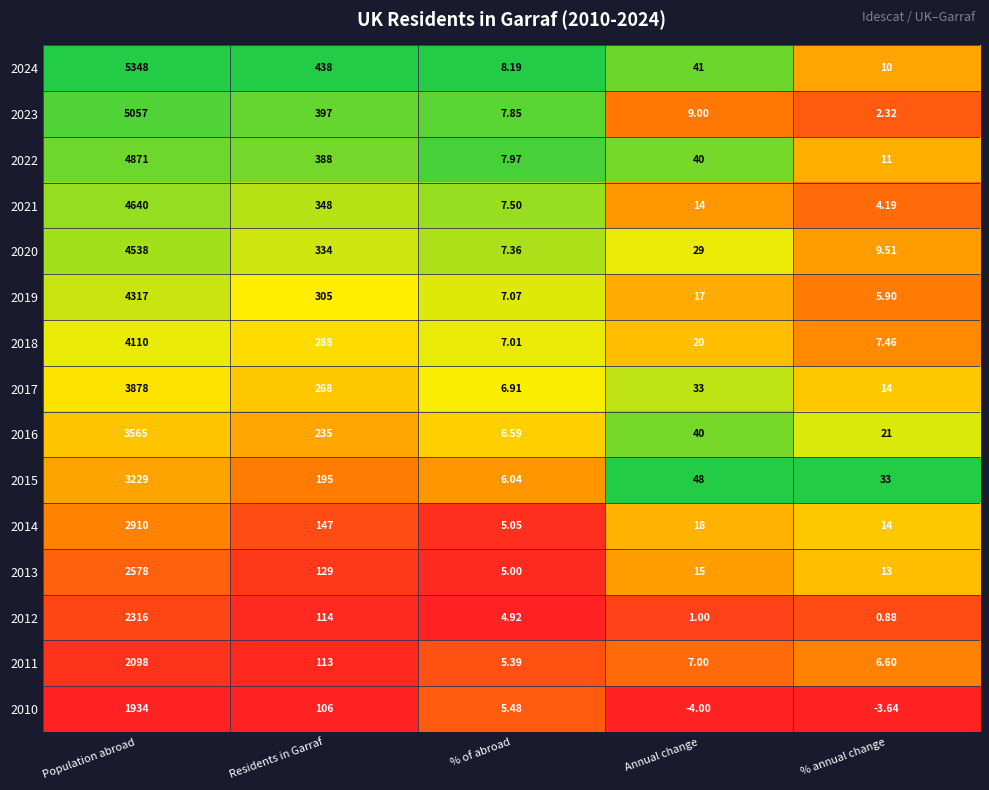

Where does the 2012 series first go above 4?

Population abroad